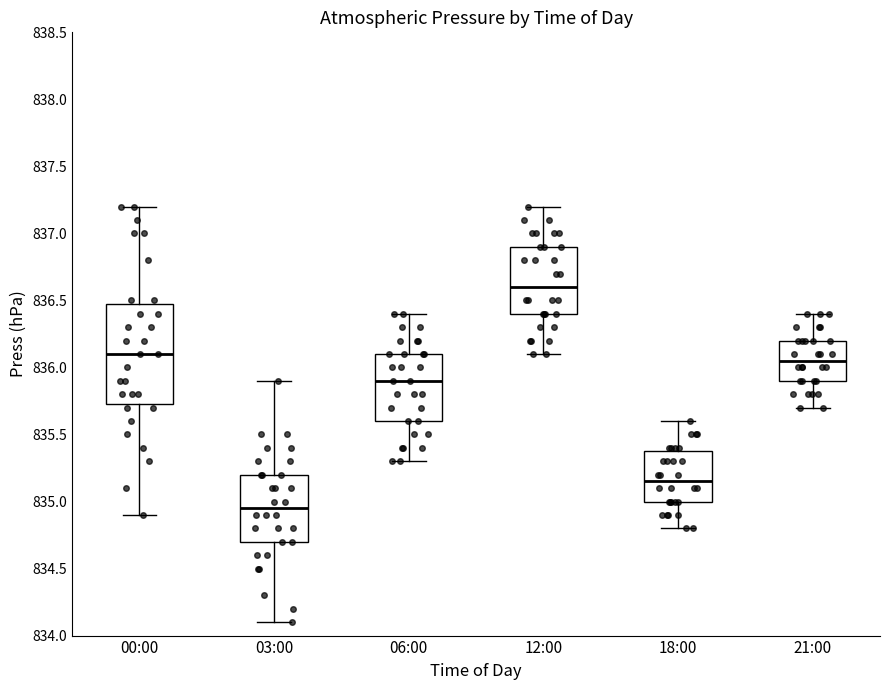

Where is the upper edge of the box for 00:00 on the y-axis? The values are not printed on the chart, so give them approximately, as read against the axis.

836.50